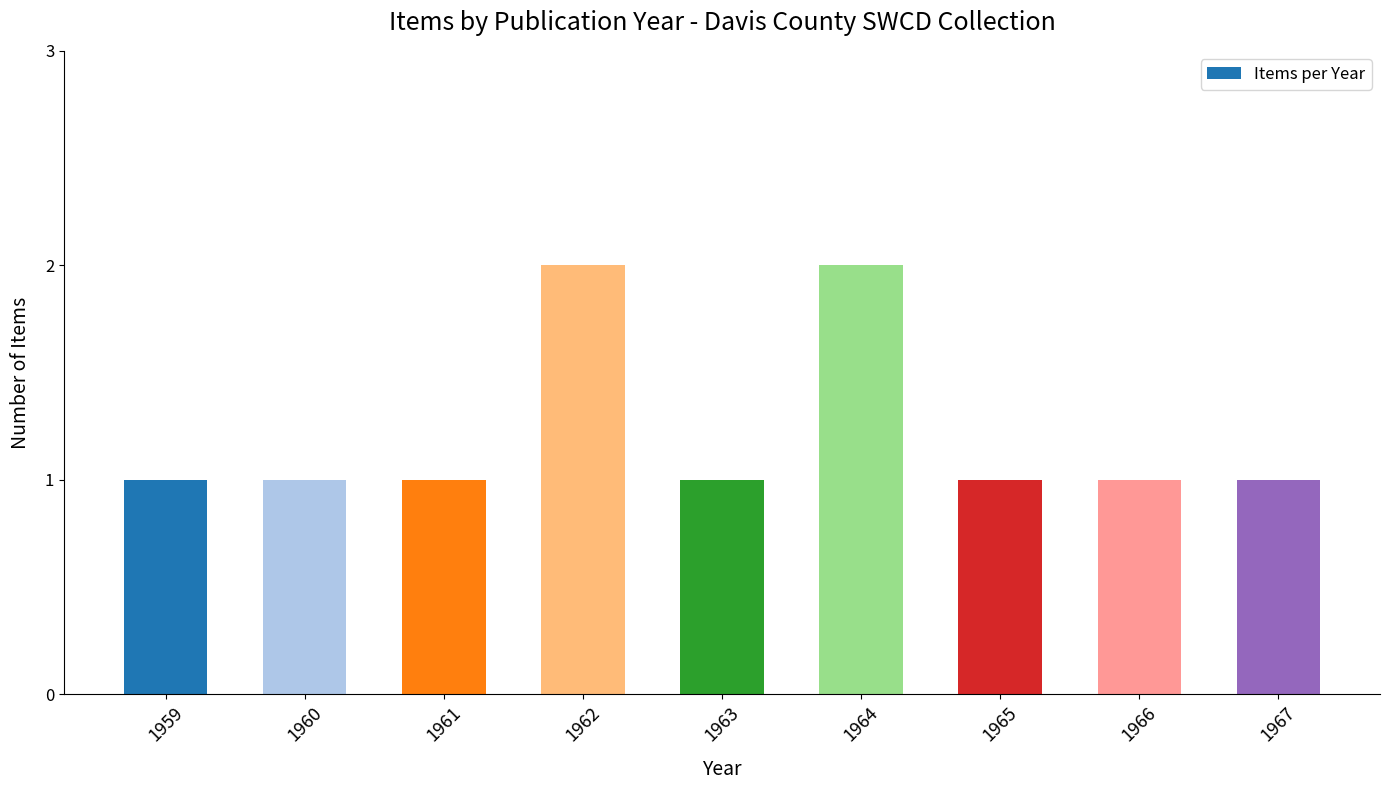

What is the value of the 4th bar from the left?

2